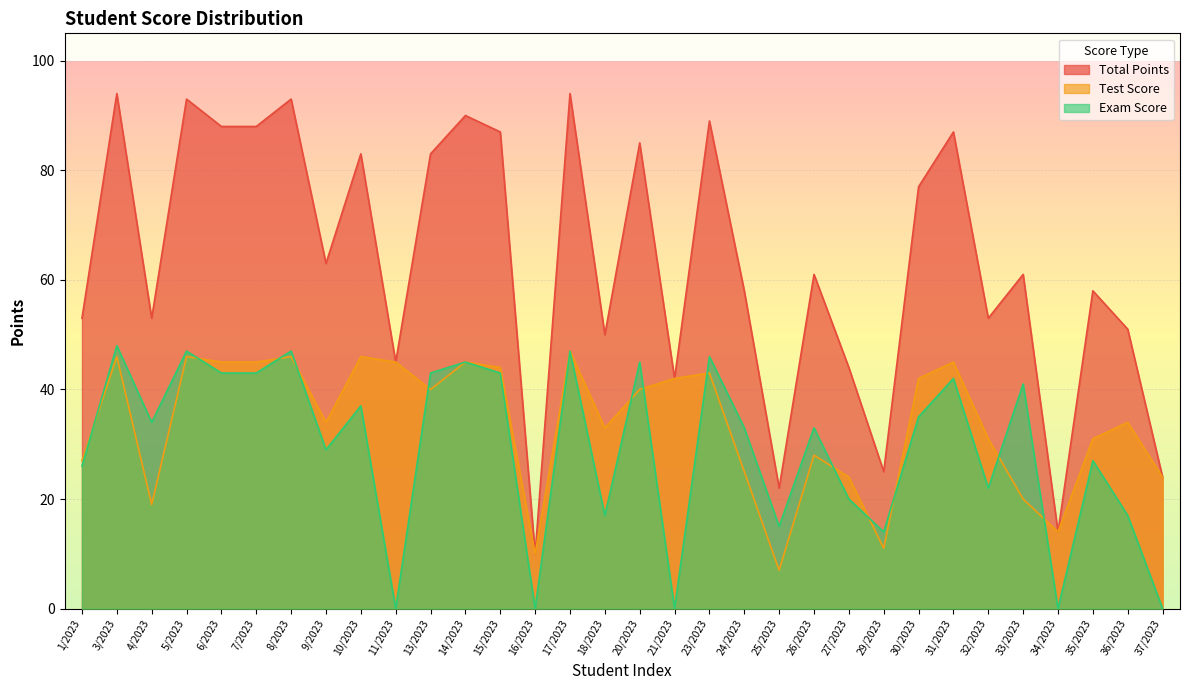

Reading right to left, extract all data points from this chart.

Total Points: 37/2023=24	36/2023=51	35/2023=58	34/2023=14	33/2023=61	32/2023=53	31/2023=87	30/2023=77	29/2023=25	27/2023=44	26/2023=61	25/2023=22	24/2023=58	23/2023=89	21/2023=42	20/2023=85	18/2023=50	17/2023=94	16/2023=10	15/2023=87	14/2023=90	13/2023=83	11/2023=45	10/2023=83	9/2023=63	8/2023=93	7/2023=88	6/2023=88	5/2023=93	4/2023=53	3/2023=94	1/2023=53
Test Score: 37/2023=24	36/2023=34	35/2023=31	34/2023=14	33/2023=20	32/2023=31	31/2023=45	30/2023=42	29/2023=11	27/2023=24	26/2023=28	25/2023=7	24/2023=25	23/2023=43	21/2023=42	20/2023=40	18/2023=33	17/2023=47	16/2023=10	15/2023=44	14/2023=45	13/2023=40	11/2023=45	10/2023=46	9/2023=34	8/2023=46	7/2023=45	6/2023=45	5/2023=46	4/2023=19	3/2023=46	1/2023=27
Exam Score: 37/2023=0	36/2023=17	35/2023=27	34/2023=0	33/2023=41	32/2023=22	31/2023=42	30/2023=35	29/2023=14	27/2023=20	26/2023=33	25/2023=15	24/2023=33	23/2023=46	21/2023=0	20/2023=45	18/2023=17	17/2023=47	16/2023=0	15/2023=43	14/2023=45	13/2023=43	11/2023=0	10/2023=37	9/2023=29	8/2023=47	7/2023=43	6/2023=43	5/2023=47	4/2023=34	3/2023=48	1/2023=26